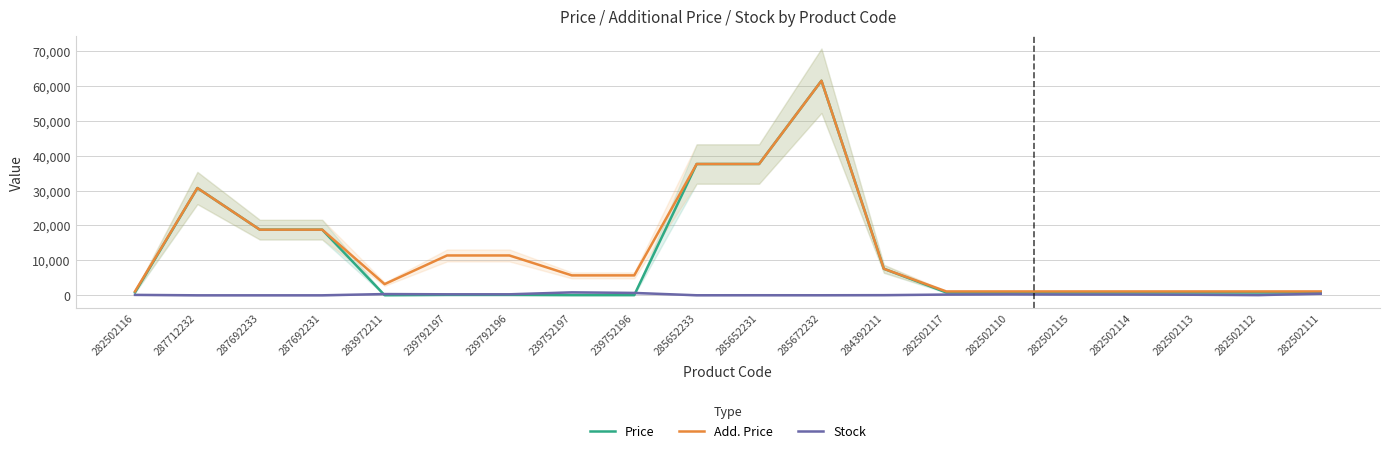

Count the number of categories in the chart.

20